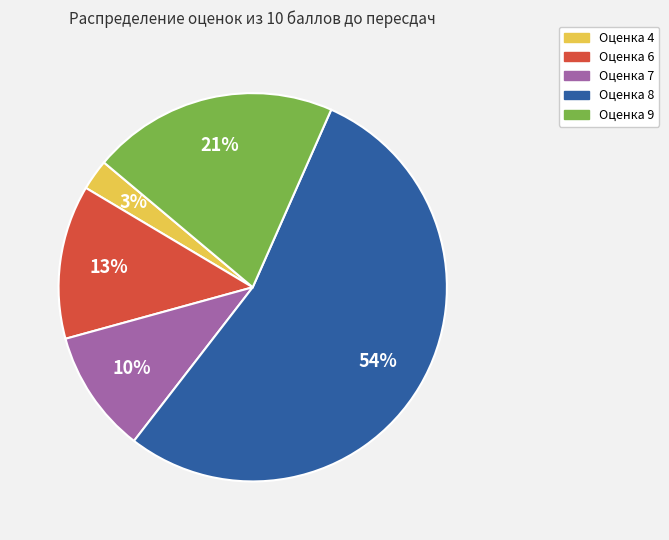

Count the number of slices in the pie.

5